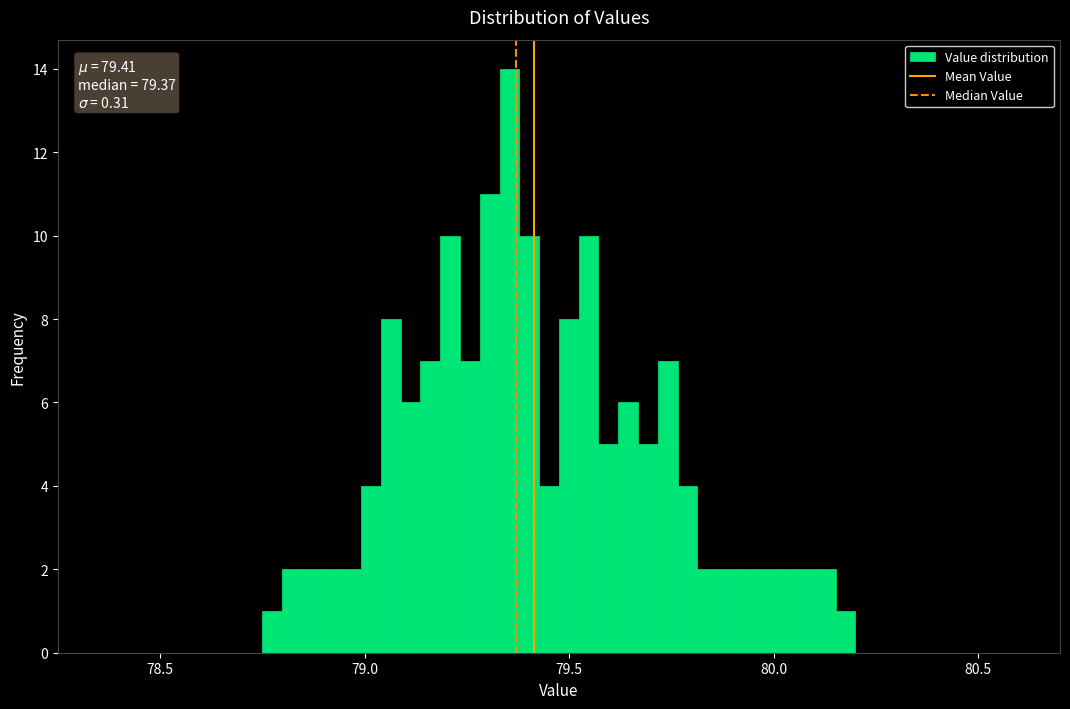

Read against the x-axis, roughly where is the centre of the tallest bar?

79.35